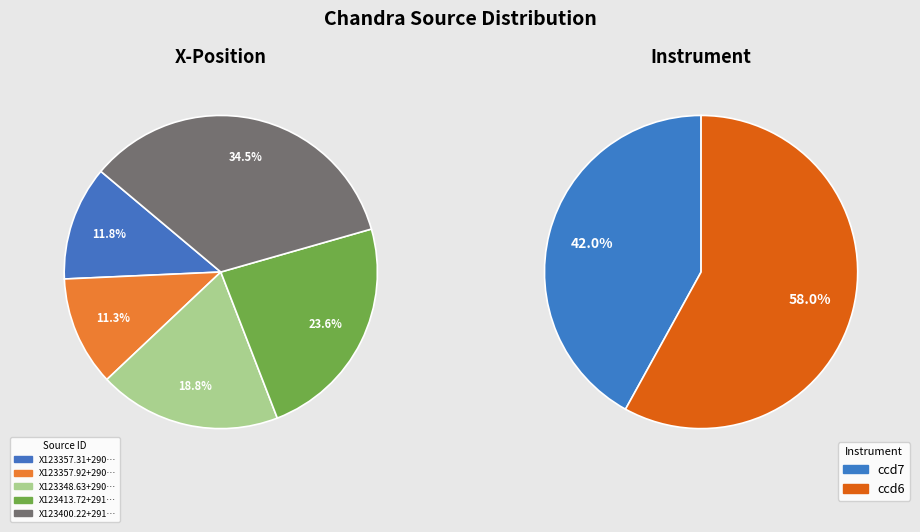

Rank the categories by value from highest to lowest.

X123400.22+291109.6, X123413.72+291357.8, X123348.63+290625.9, X123357.31+290726.9, X123357.92+290610.7